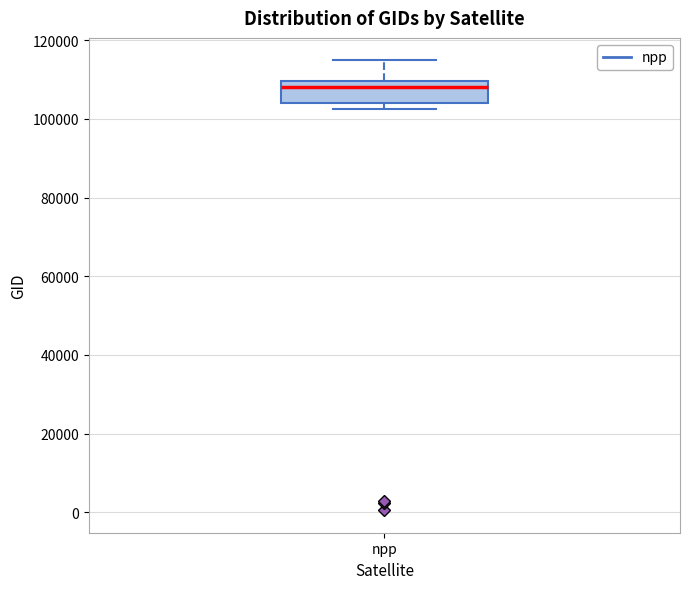

Where is the lower edge of the box for npp on the y-axis? The values are not printed on the chart, so give them approximately, as read against the axis.

104000